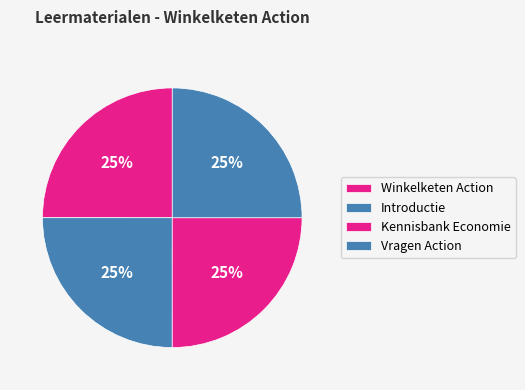

The Kennisbank Economie slice represents 25% of the pie. True or false?

True